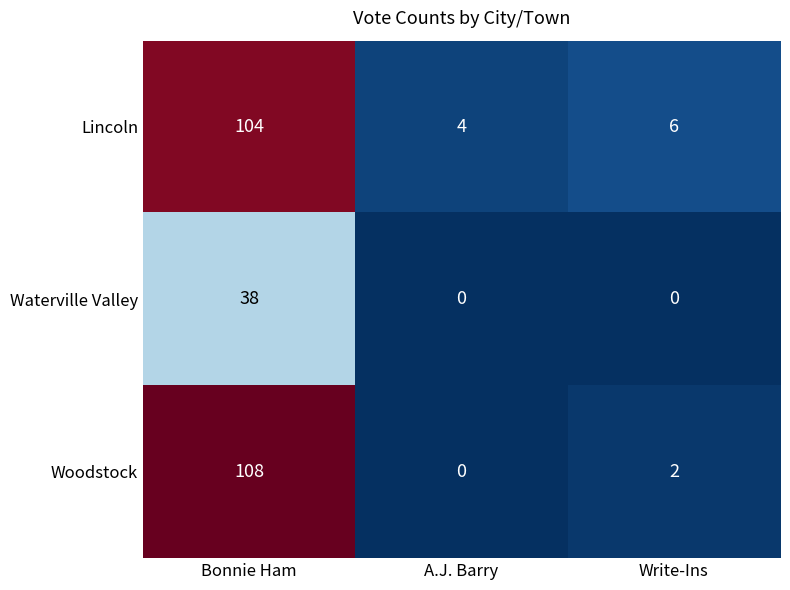

What is the spread (max minus min) of values at A.J. Barry?

4